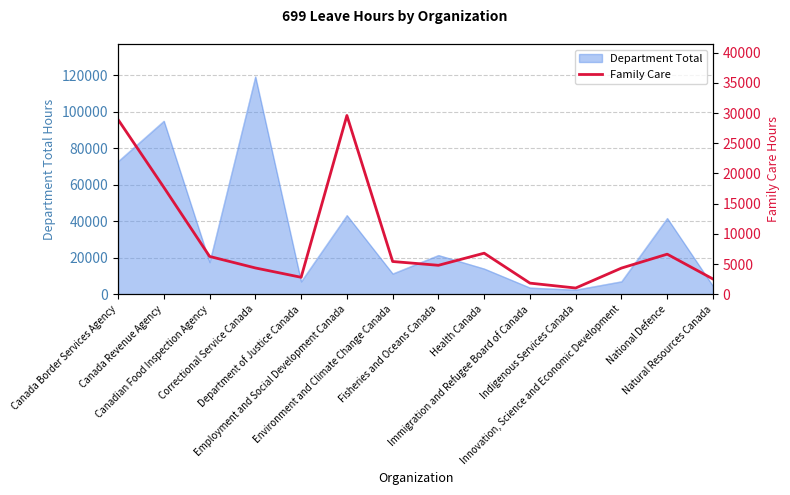

At which category does the chart reach its minimum across all series?

Indigenous Services Canada